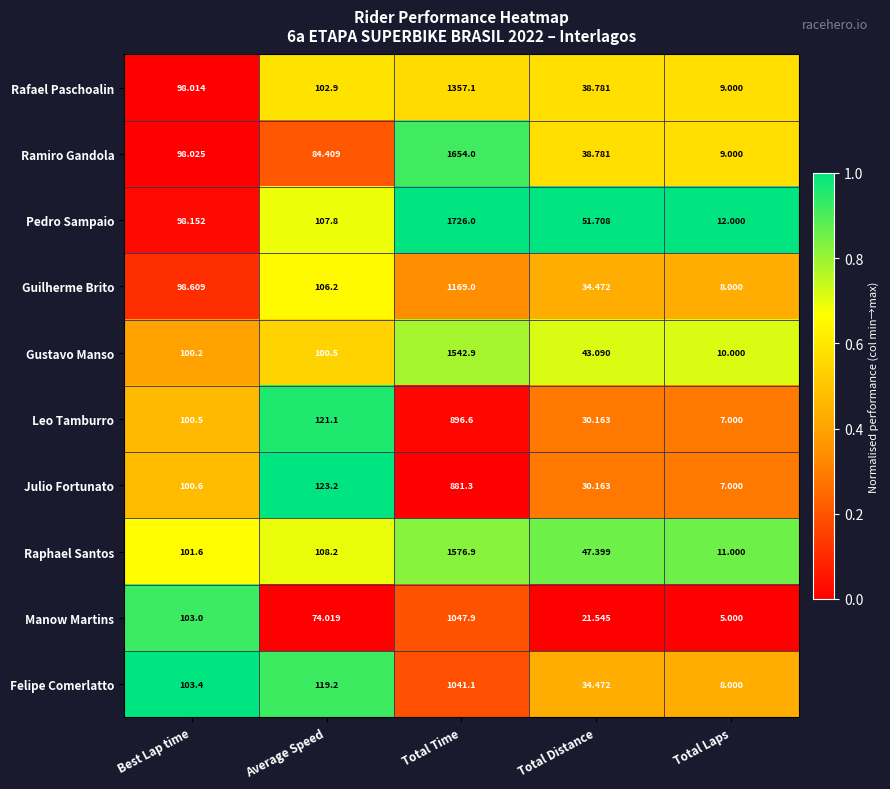

Rank the series by their maximum value, from lowest to highest.

Julio Fortunato, Leo Tamburro, Felipe Comerlatto, Manow Martins, Guilherme Brito, Rafael Paschoalin, Gustavo Manso, Raphael Santos, Ramiro Gandola, Pedro Sampaio